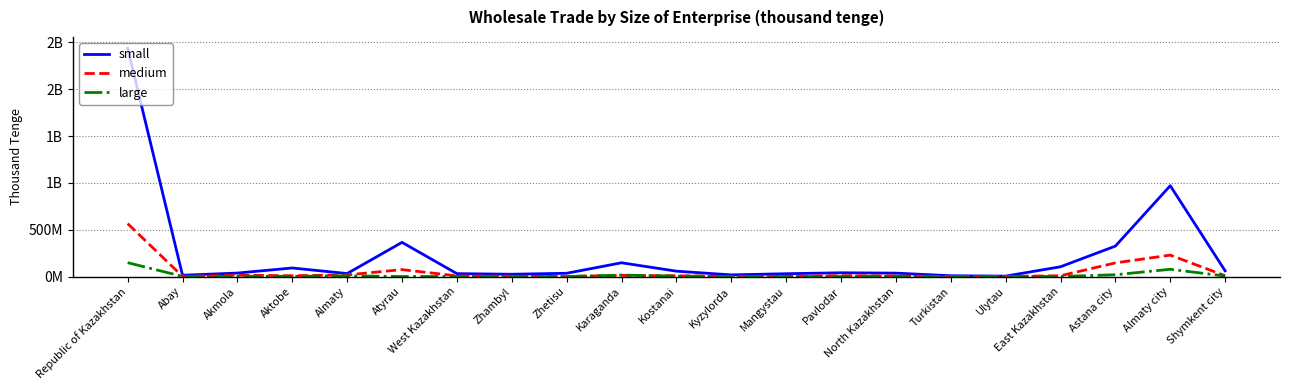

The small series shows 61303997 at Shymkent city. True or false?

True